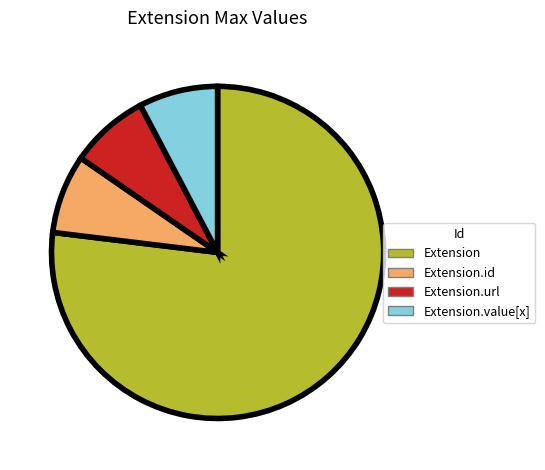

Is there any slice that represents more than half of the pie?

Yes